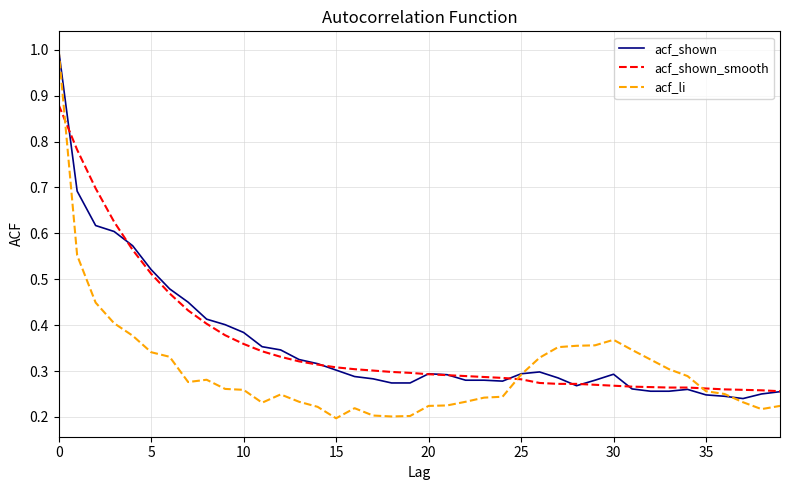

Which series has the largest range (max minus min)?

acf_li